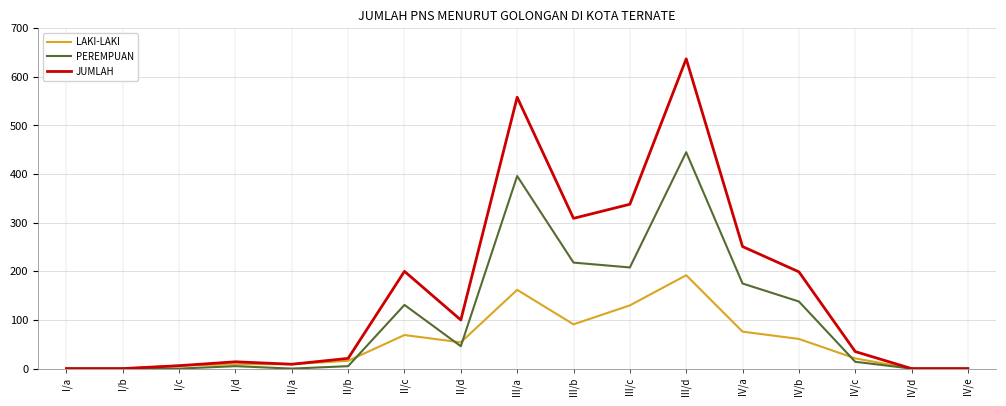

At which label is JUMLAH closest to 318?

III/b